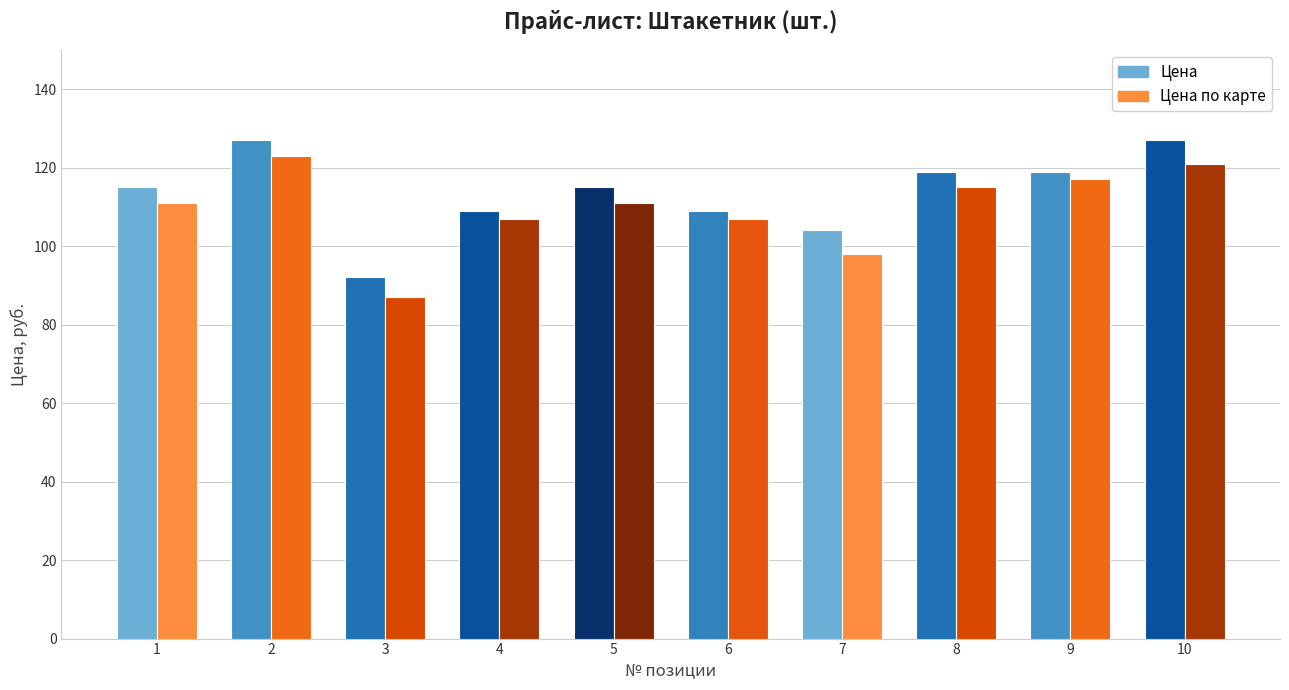

What is the greatest value displayed?

127